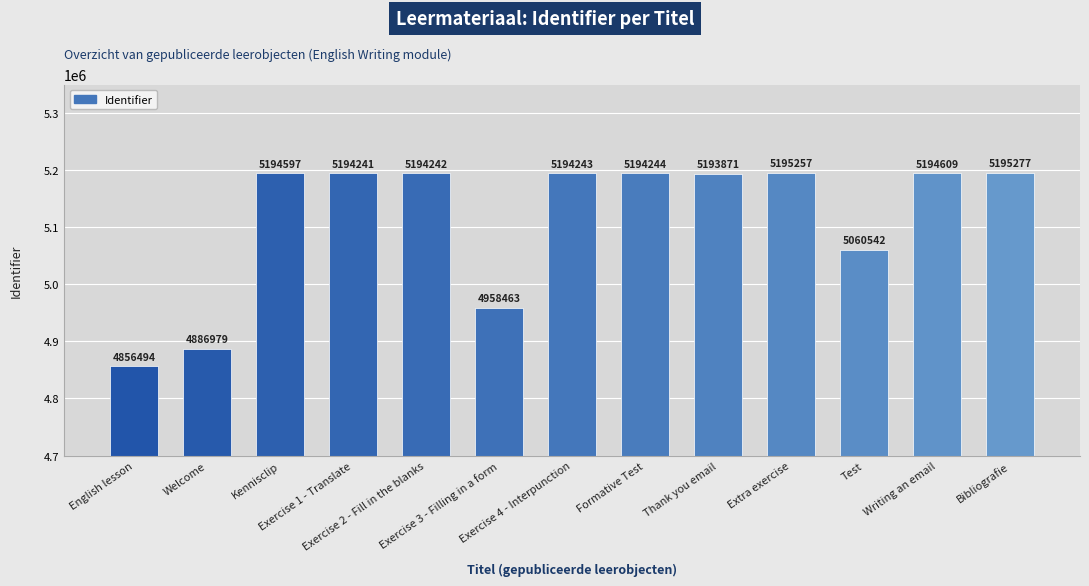

Which label corresponds to the smallest value in the chart?

English lesson